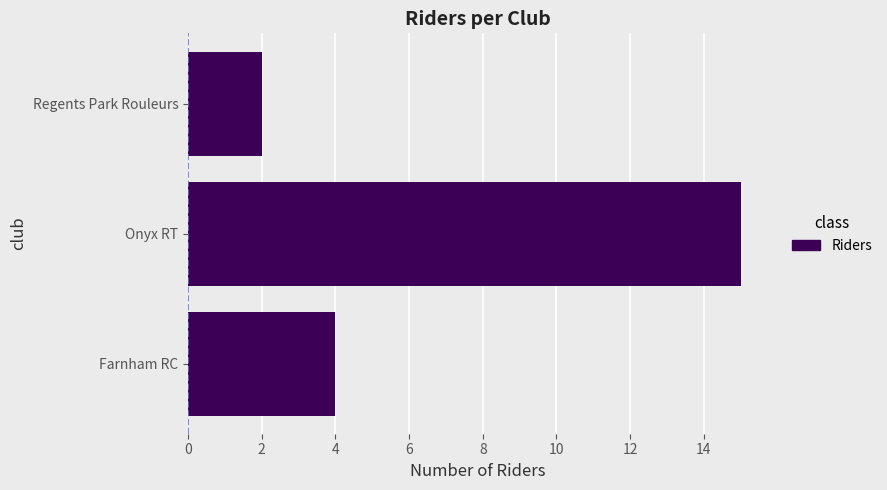

Rank the categories by value from lowest to highest.

Regents Park Rouleurs, Farnham RC, Onyx RT